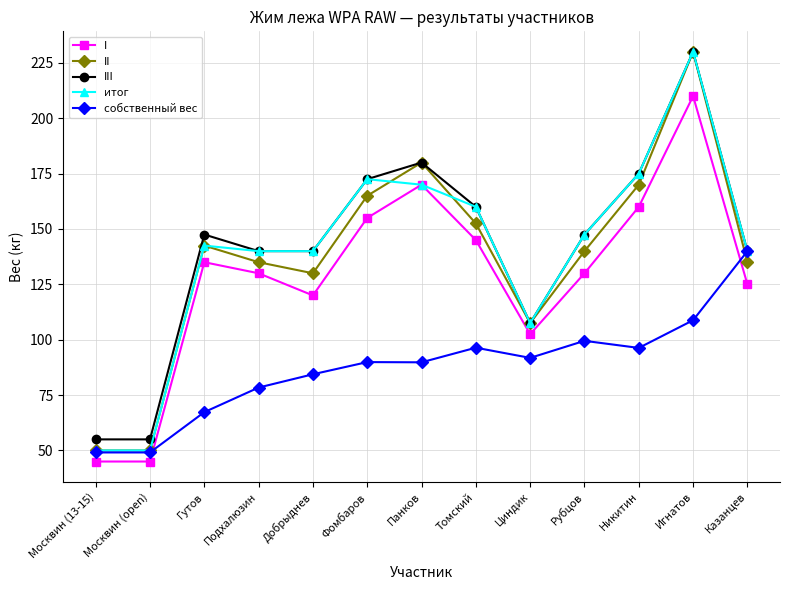

What is the label of the 9th point from the left?

Циндик